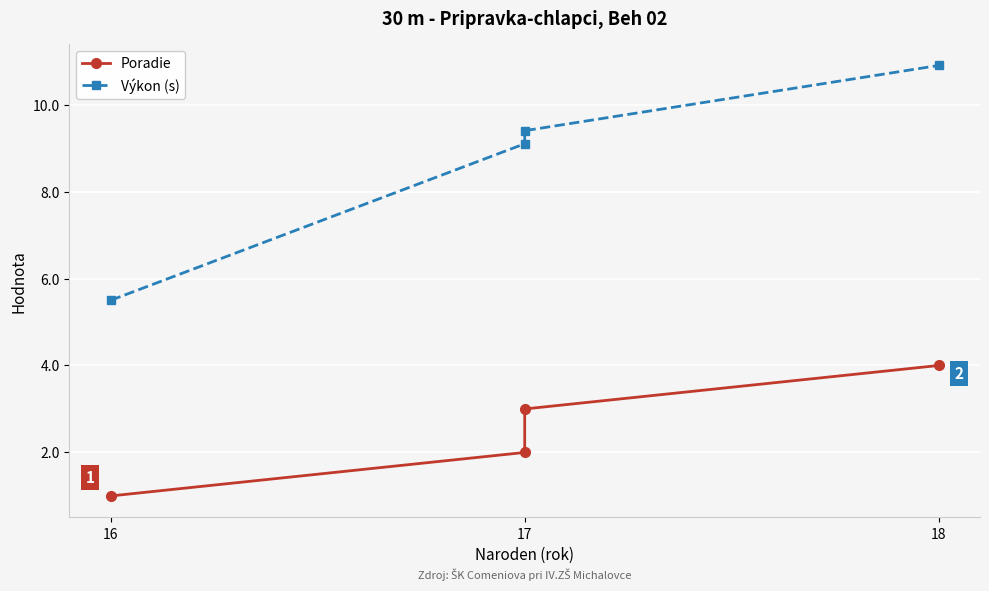

What are all the series names shown in the legend?

Poradie, Výkon (s)